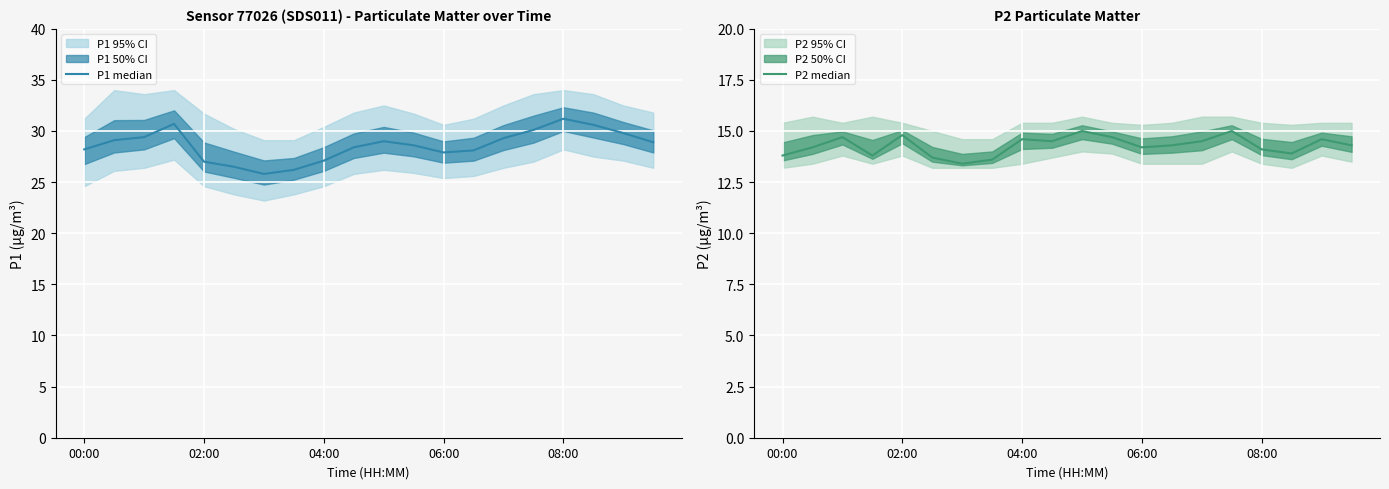

What is the maximum value for P2 median?

15.0